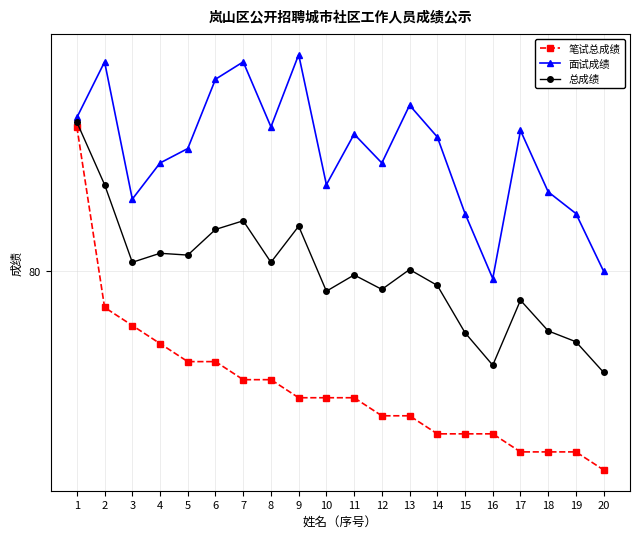

Does the chart have visible grid lines?

Yes